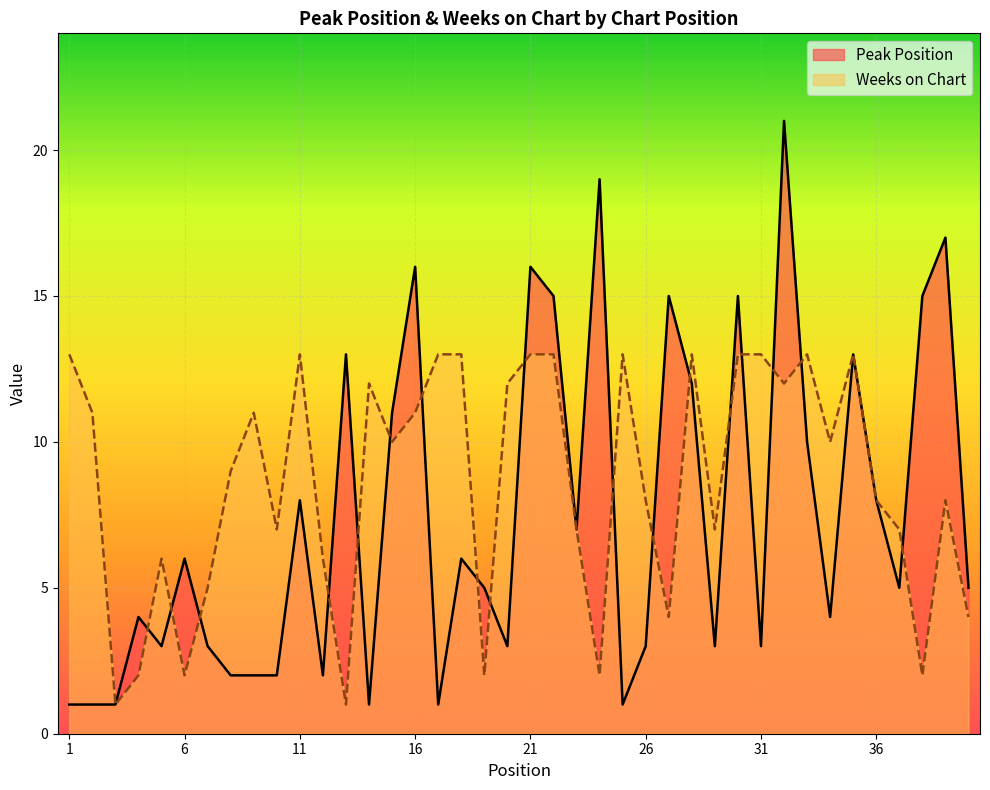

Count the number of categories in the chart.

40